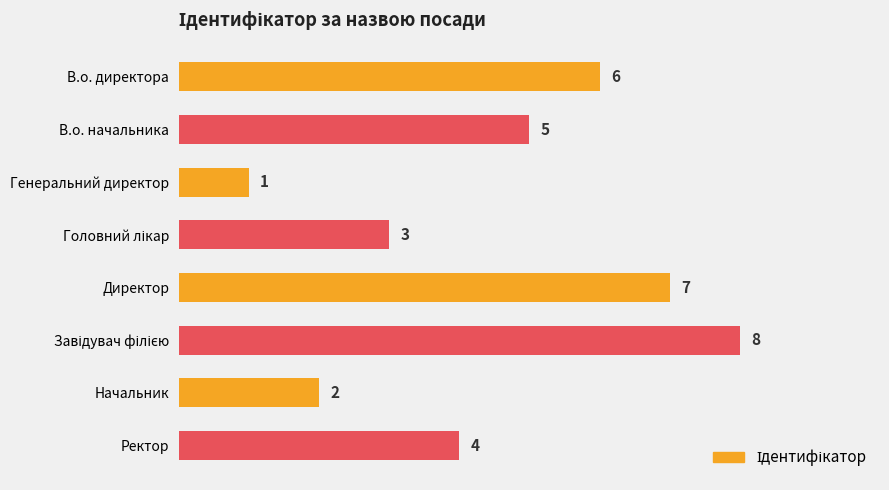

Is it true that the value at Начальник is 3?

False